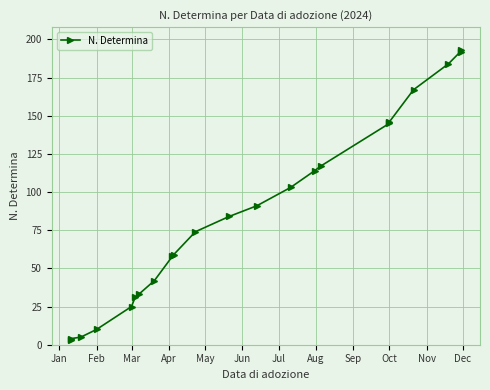

How many lines are shown in the chart?

1